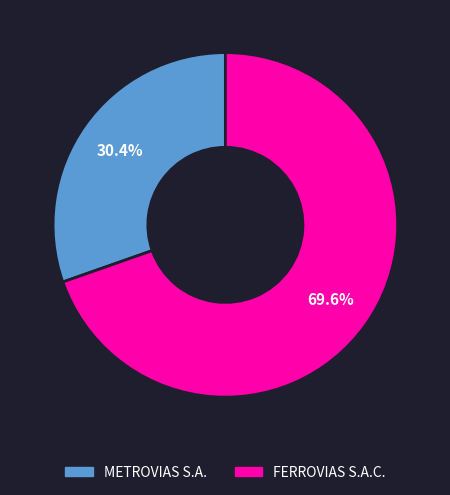

Rank the categories by value from lowest to highest.

METROVIAS S.A., FERROVIAS S.A.C.